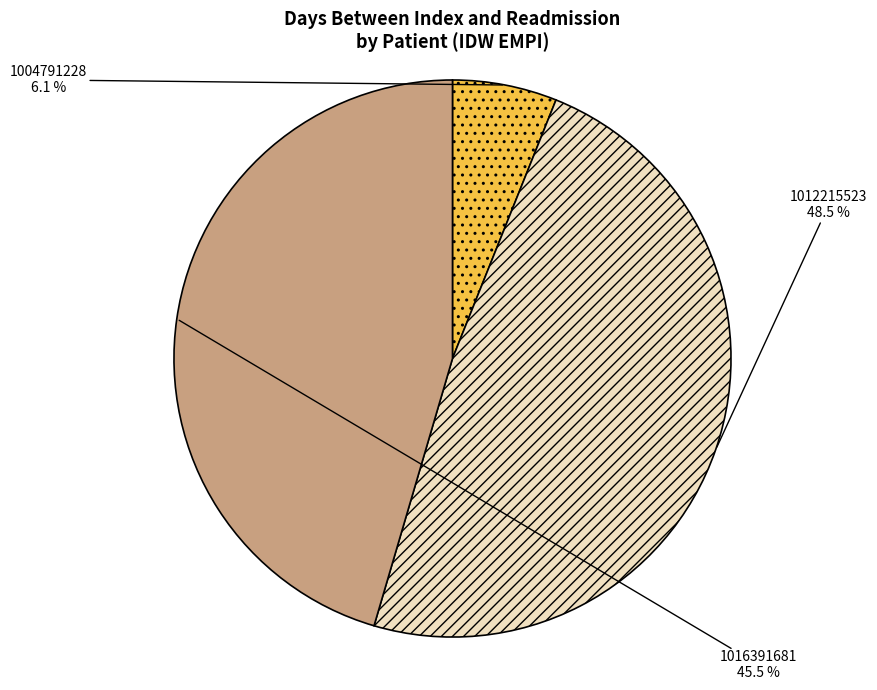

Does any single category account for the majority?

No